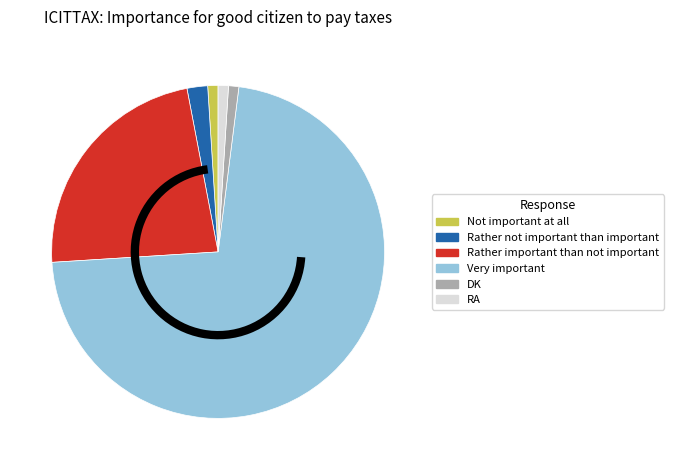

What is the ratio of the value at RA to the value at DK?

1.0